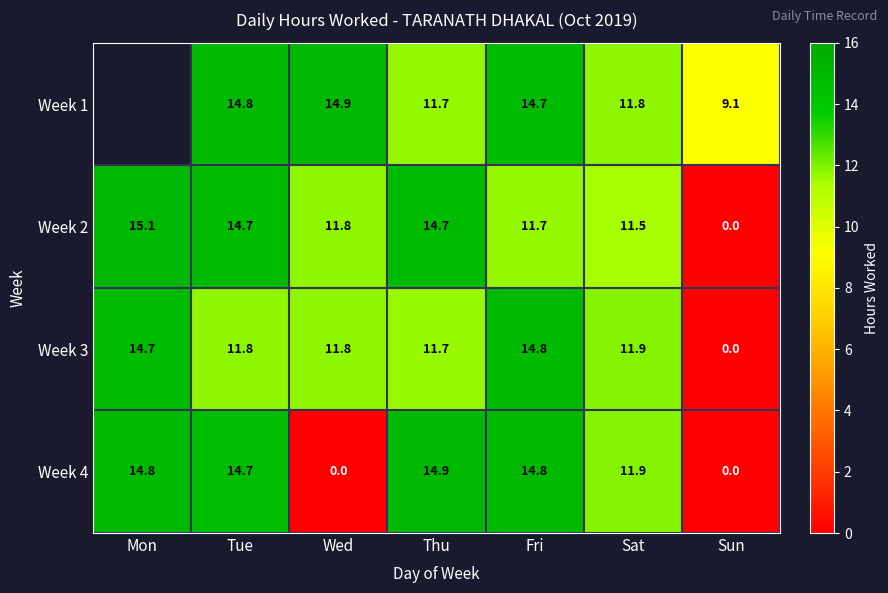

Between Fri and Sat, which is larger?

Fri